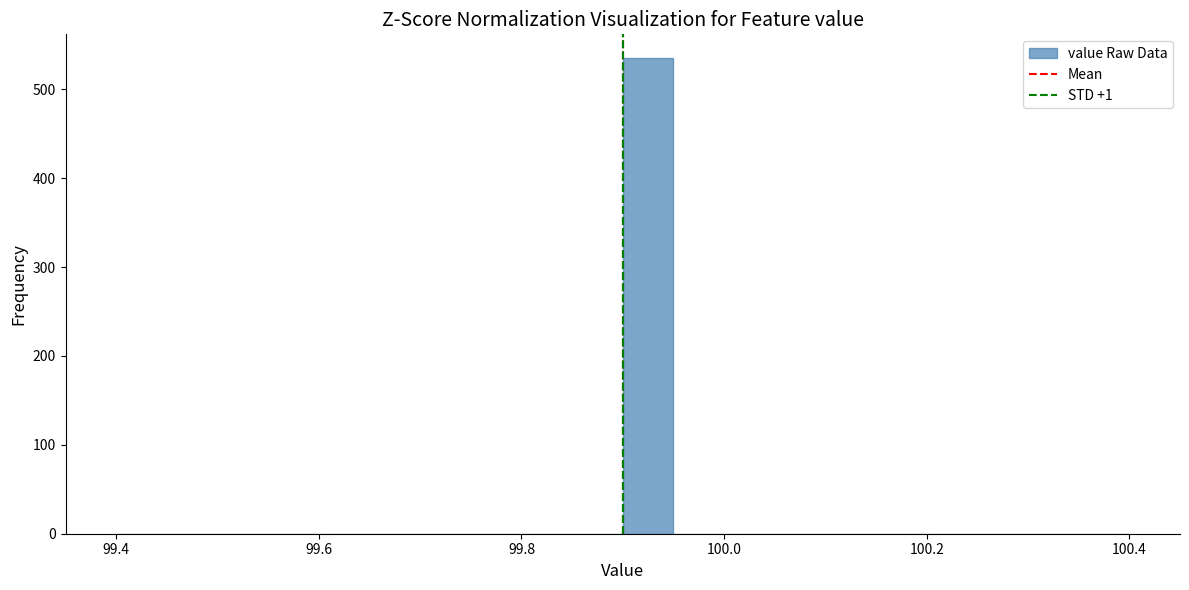

Read against the x-axis, roughly where is the centre of the tallest bar?

99.92